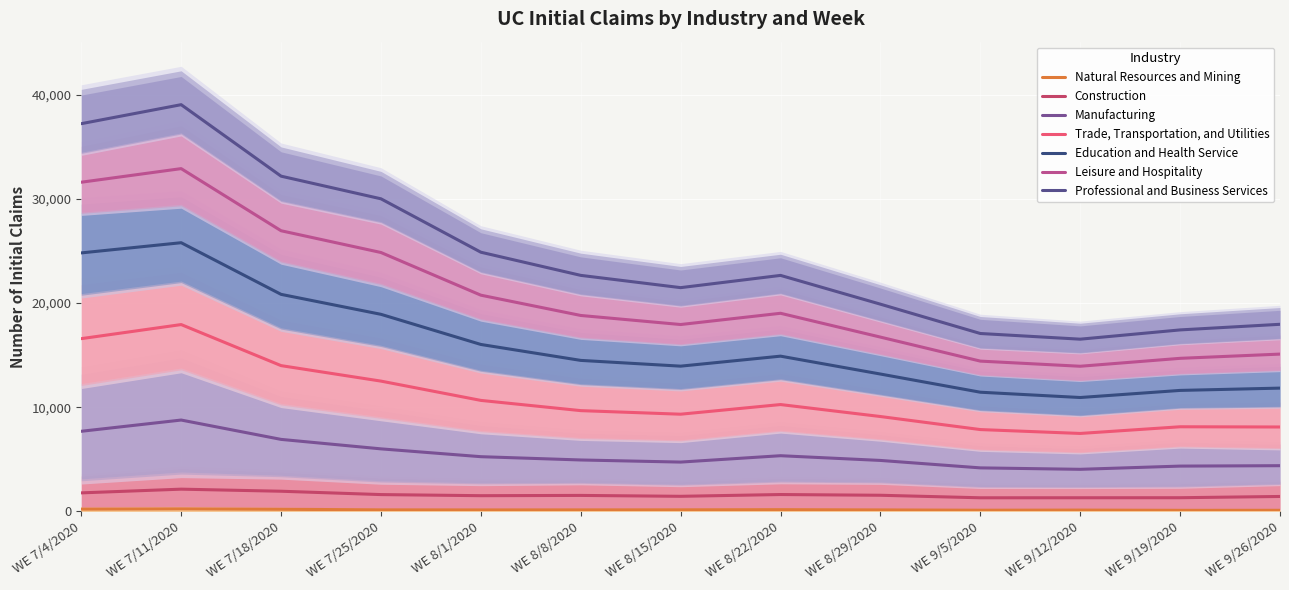

At which label does Natural Resources and Mining reach its peak?

WE 7/11/2020